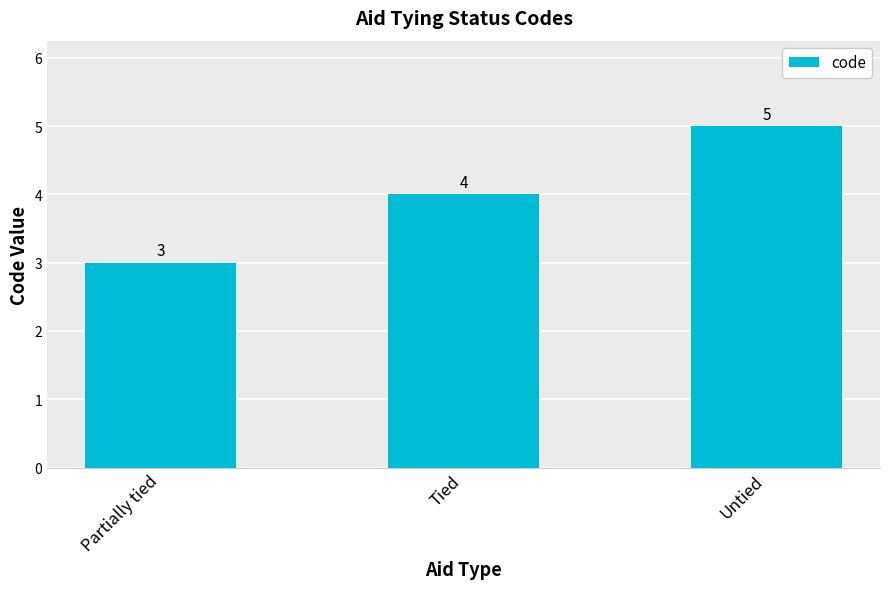

What position from the right is Untied?

1